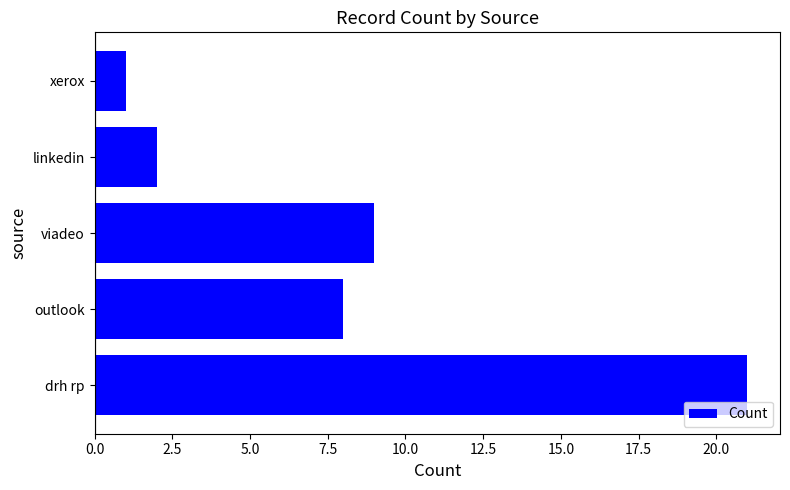

What is the ratio of the value at viadeo to the value at linkedin?

4.5